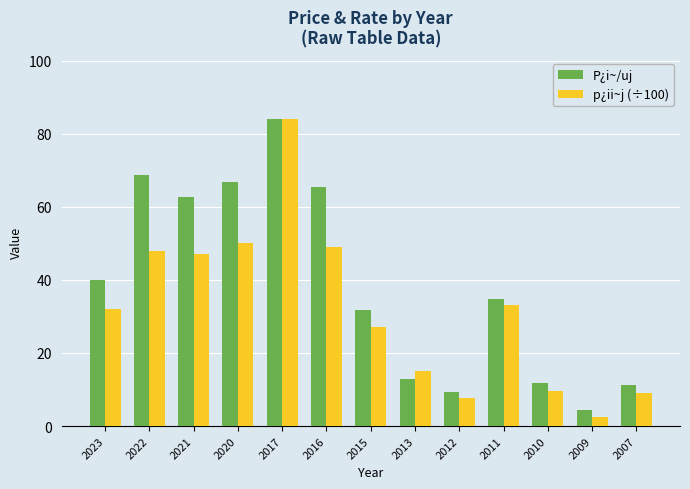

Which series has the widest spread of values?

p¿ii~j (÷100)